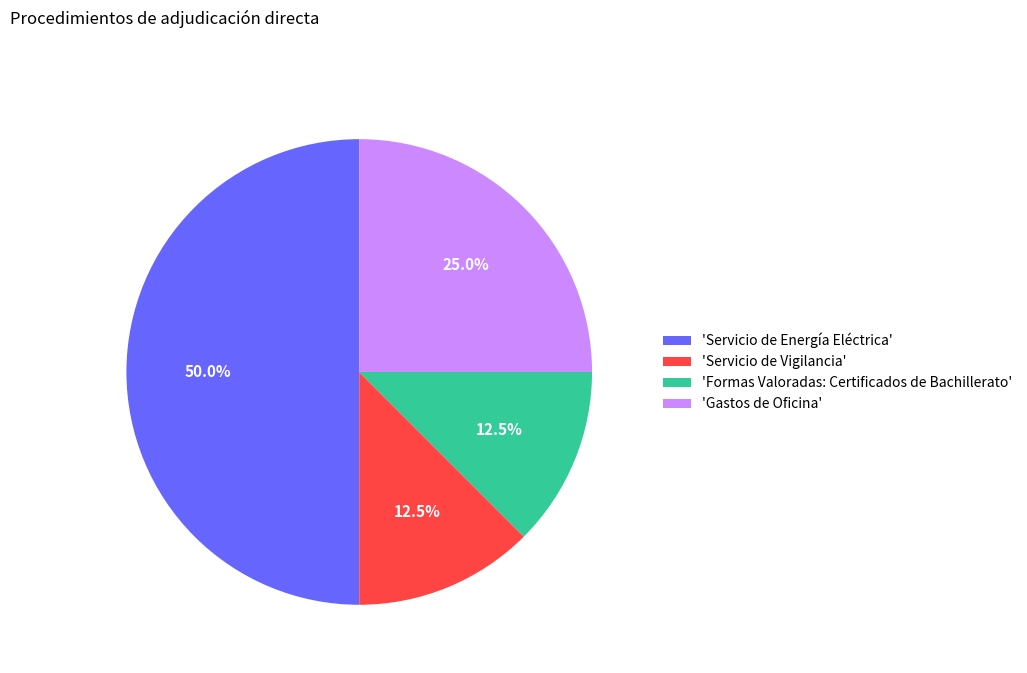

Do 'Servicio de Energía Eléctrica' and 'Servicio de Vigilancia' together represent more than half of the pie?

Yes